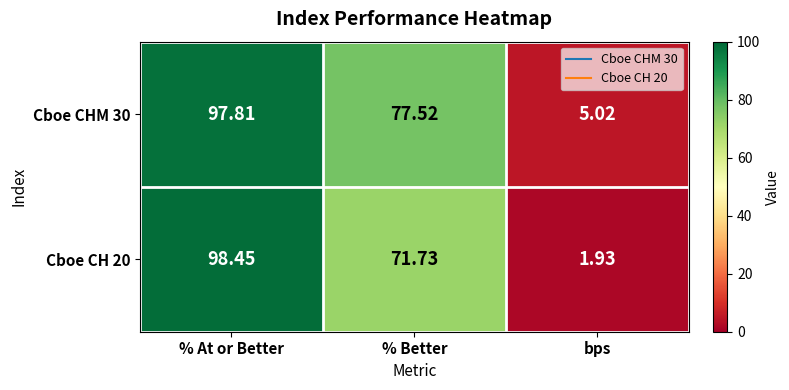

At which category is the sum across all series the highest?

% At or Better